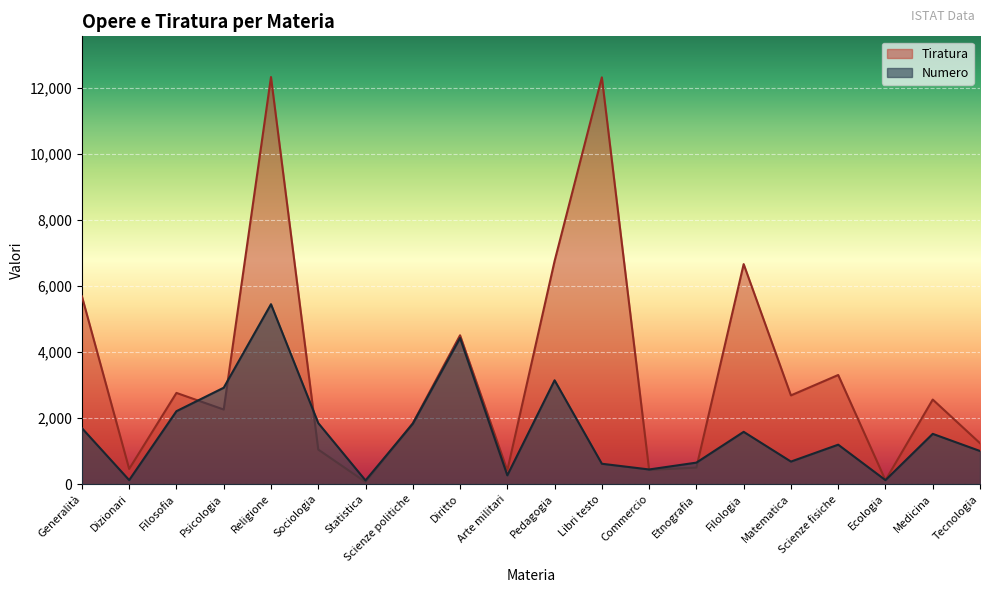

Which series changed the most between Arte militari and Libri testo?

Tiratura